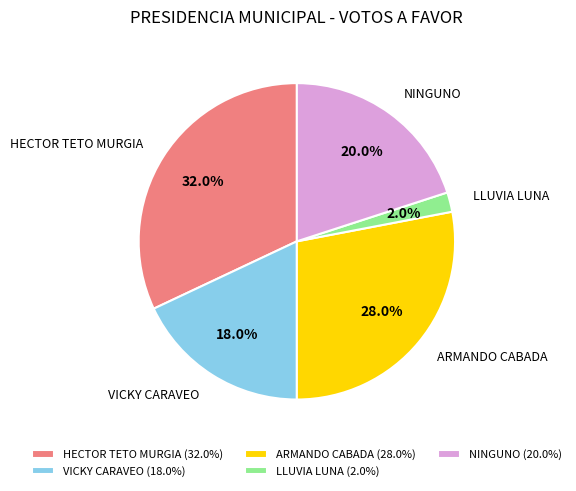

Count the number of slices in the pie.

5